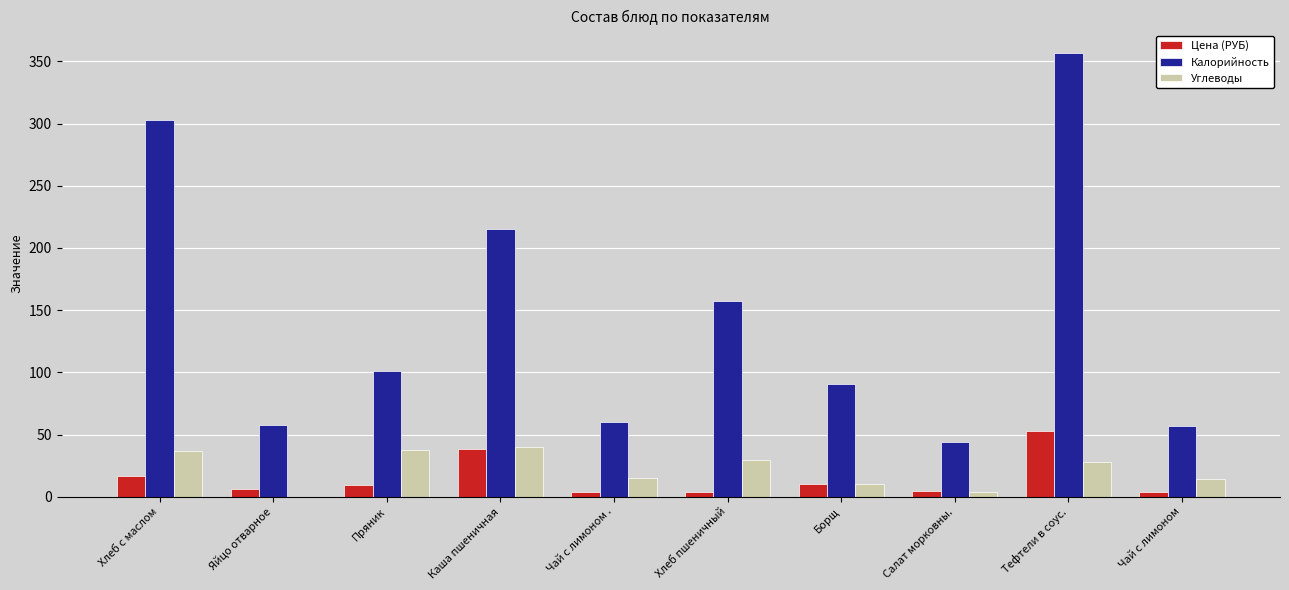

How many values in Углеводы are above zero?

9